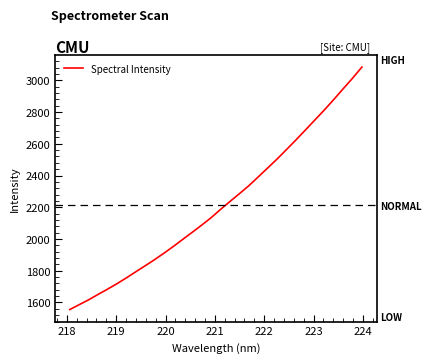

What is the smallest value displayed?

1555.5